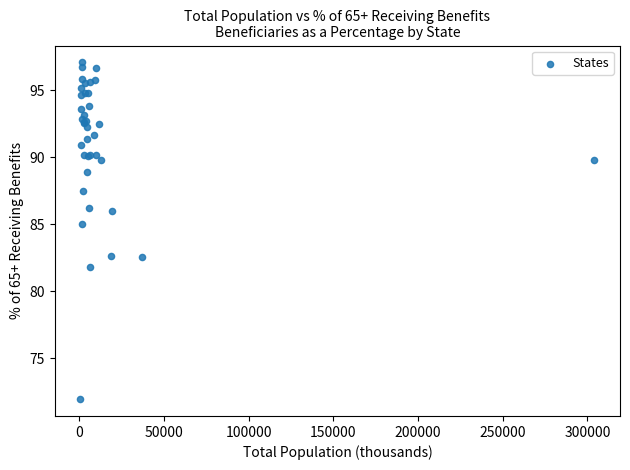

What Y value in the scatter plot is closest to 84?

85.0